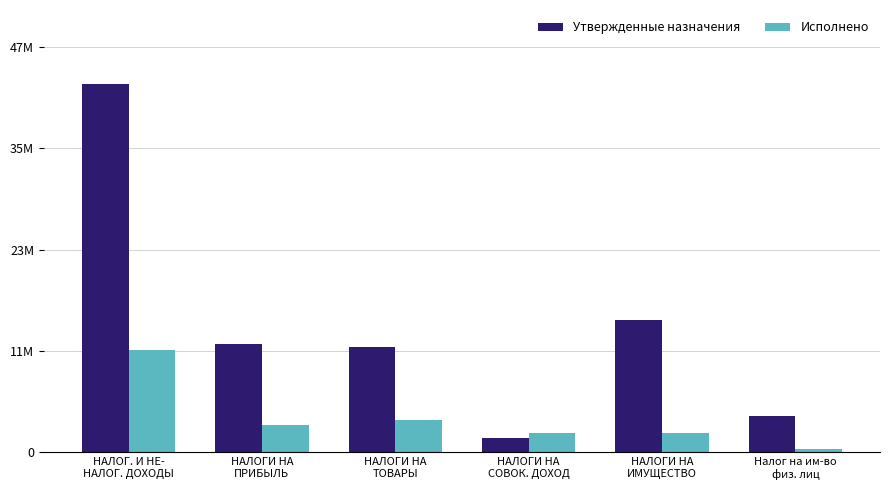

Does the chart contain stacked bars?

No